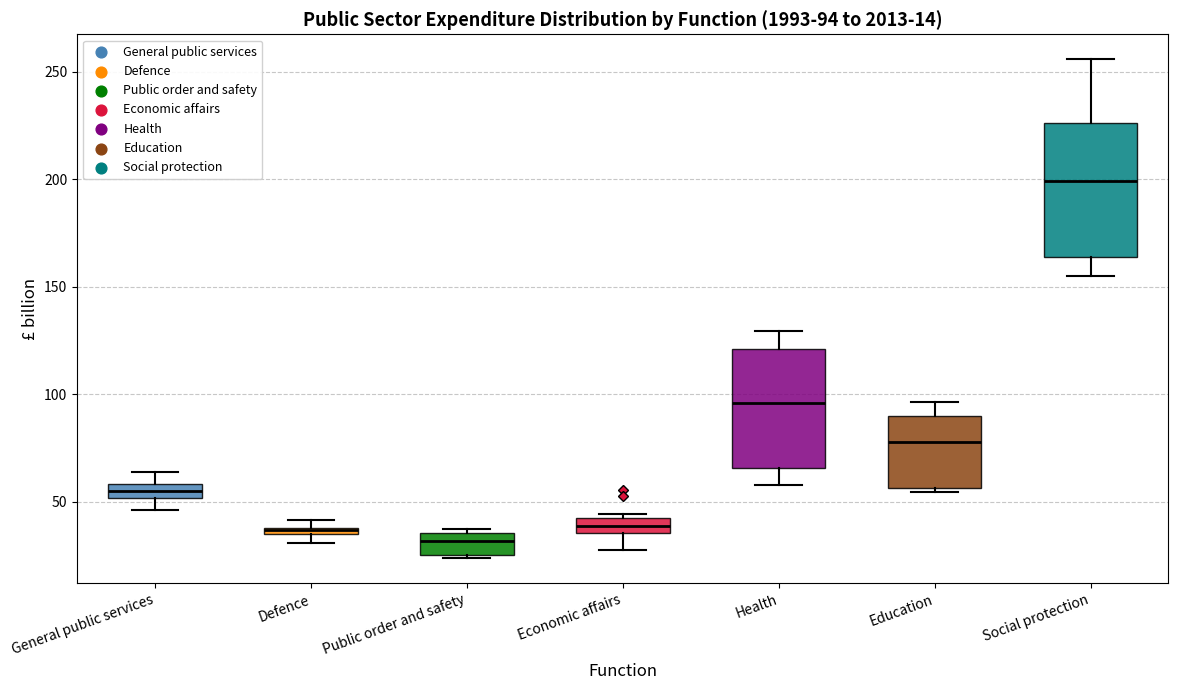

Which box is the tallest, from its lower edge to its upper edge?

Social protection